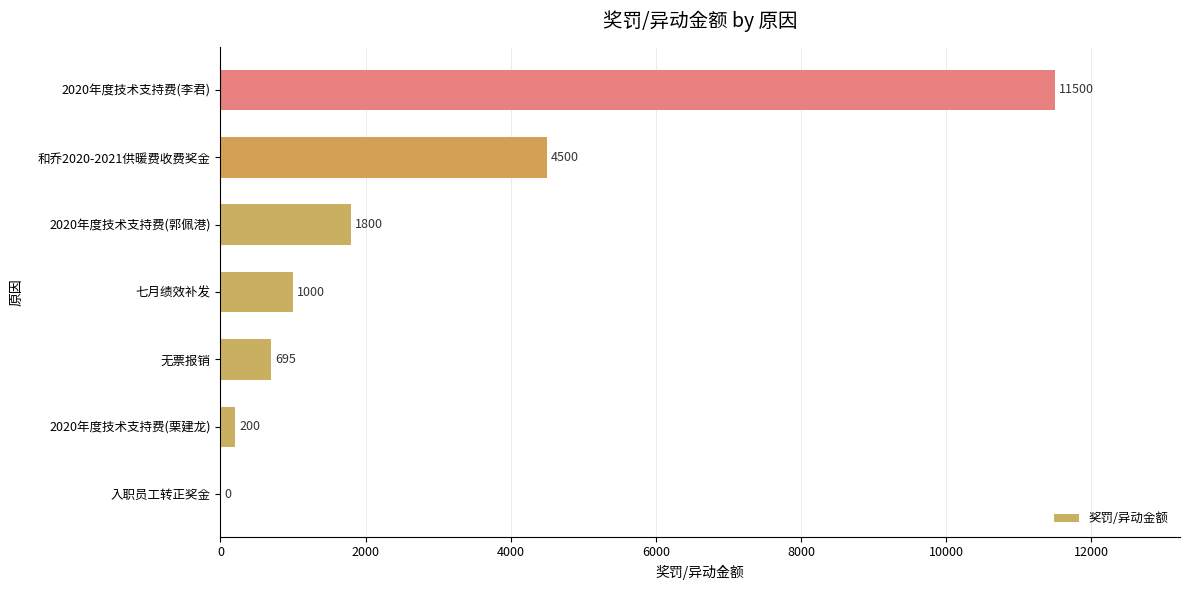

Are the bars grouped side by side (vs. stacked)?

No